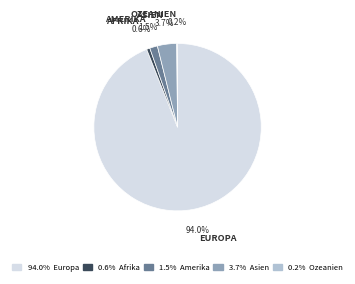

Is there any slice that represents more than half of the pie?

Yes